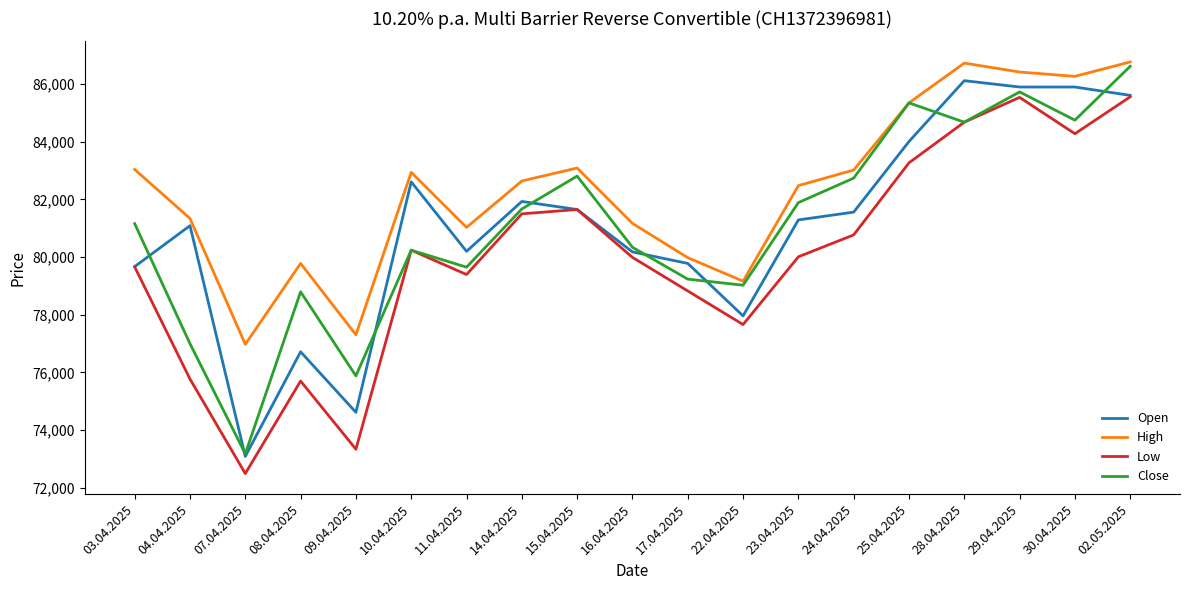

What value does the Low series have at 11.04.2025?

79395